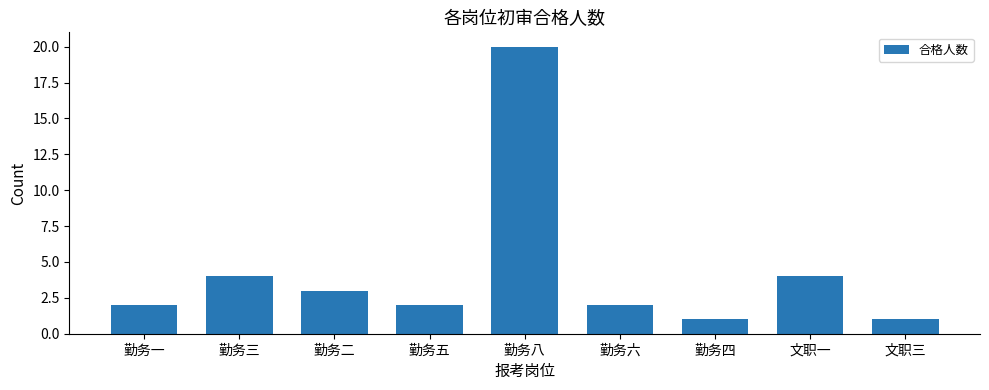

Reading left to right, extract all data points from this chart.

勤务一=2	勤务三=4	勤务二=3	勤务五=2	勤务八=20	勤务六=2	勤务四=1	文职一=4	文职三=1